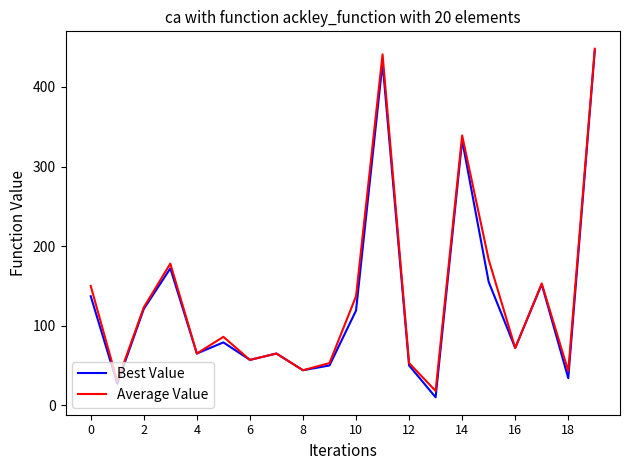

What is the smallest value displayed?

10